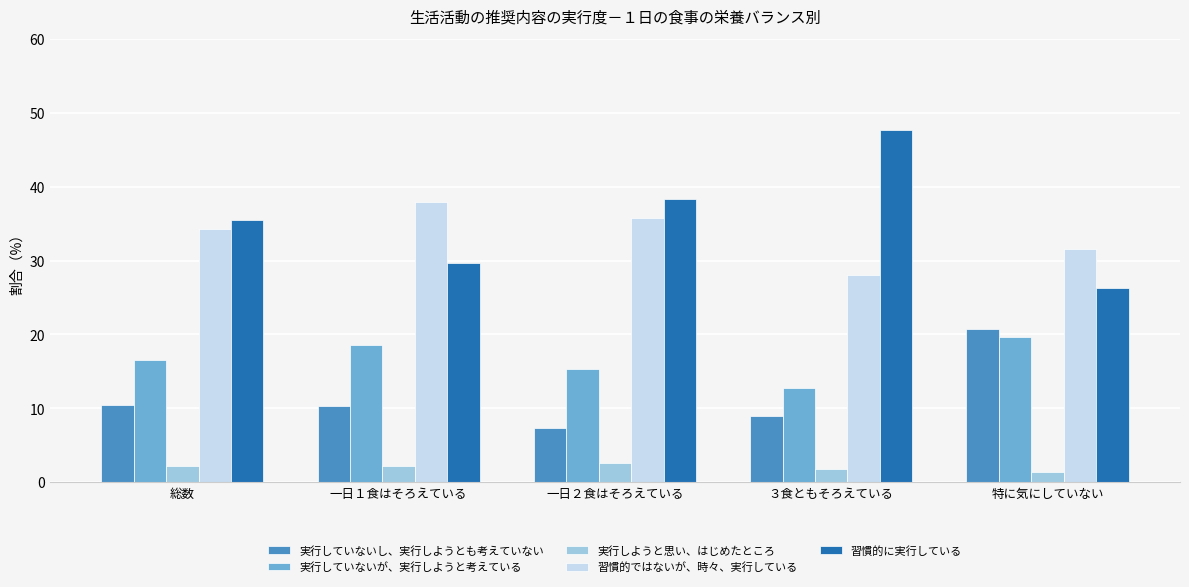

What is the total value across all series at 一日１食はそろえている?

98.7